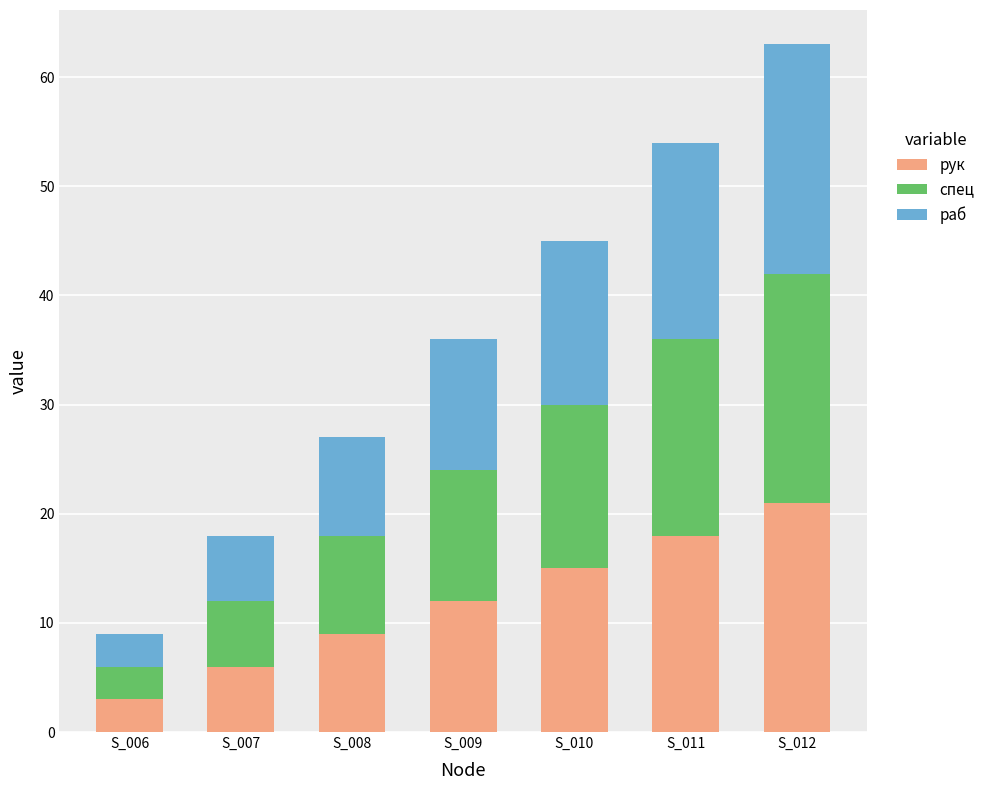

What is the sum of the рук values at S_010 and S_007?

21